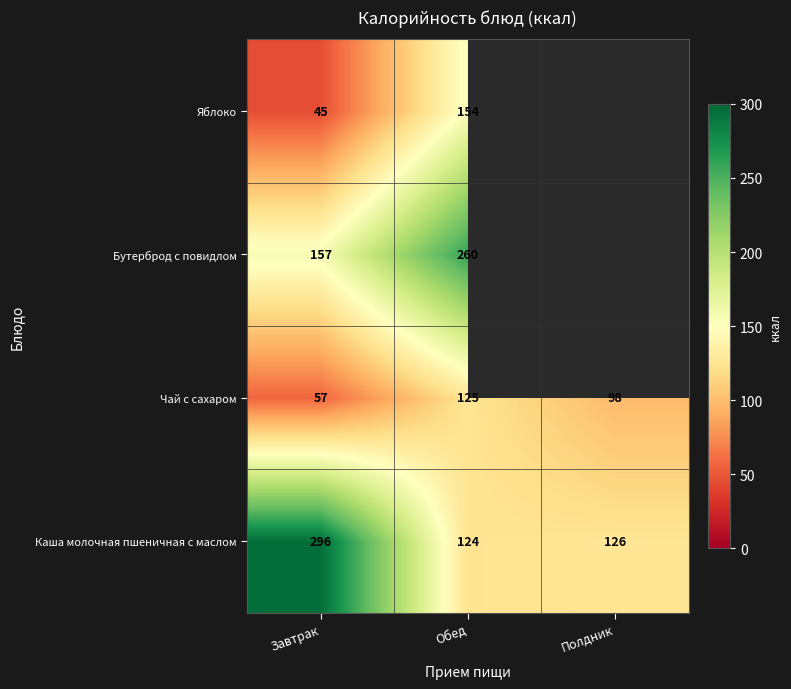

List the labels in order of Каша молочная пшеничная с маслом value, smallest first.

Обед, Полдник, Завтрак